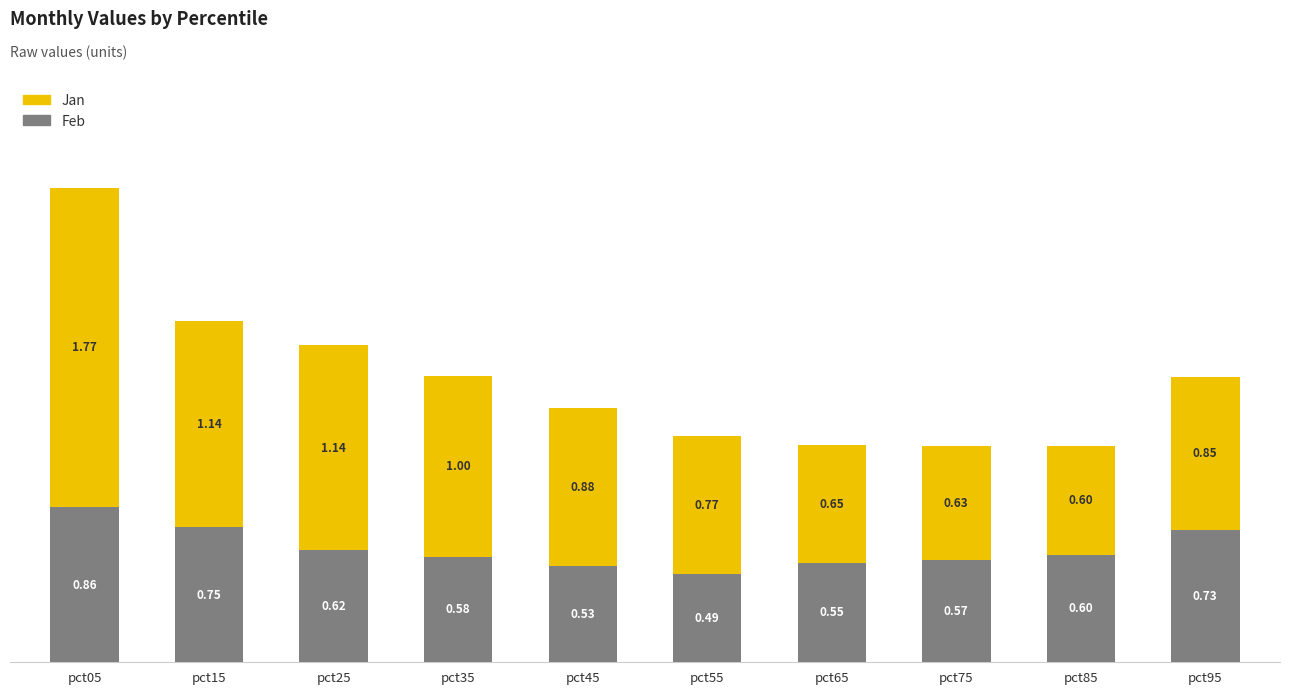

Rank the categories by Feb value from lowest to highest.

pct55, pct45, pct65, pct75, pct35, pct85, pct25, pct95, pct15, pct05